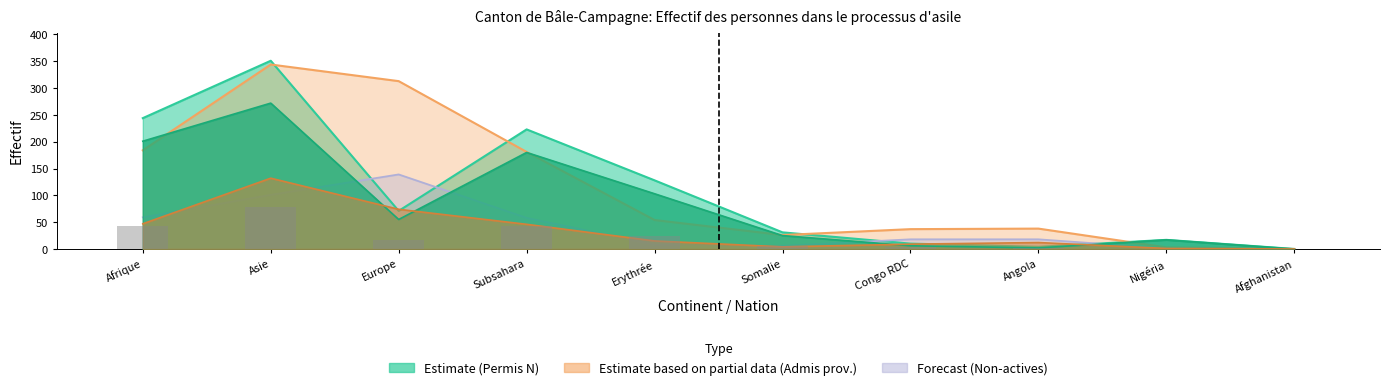

Are the bars grouped side by side (vs. stacked)?

No